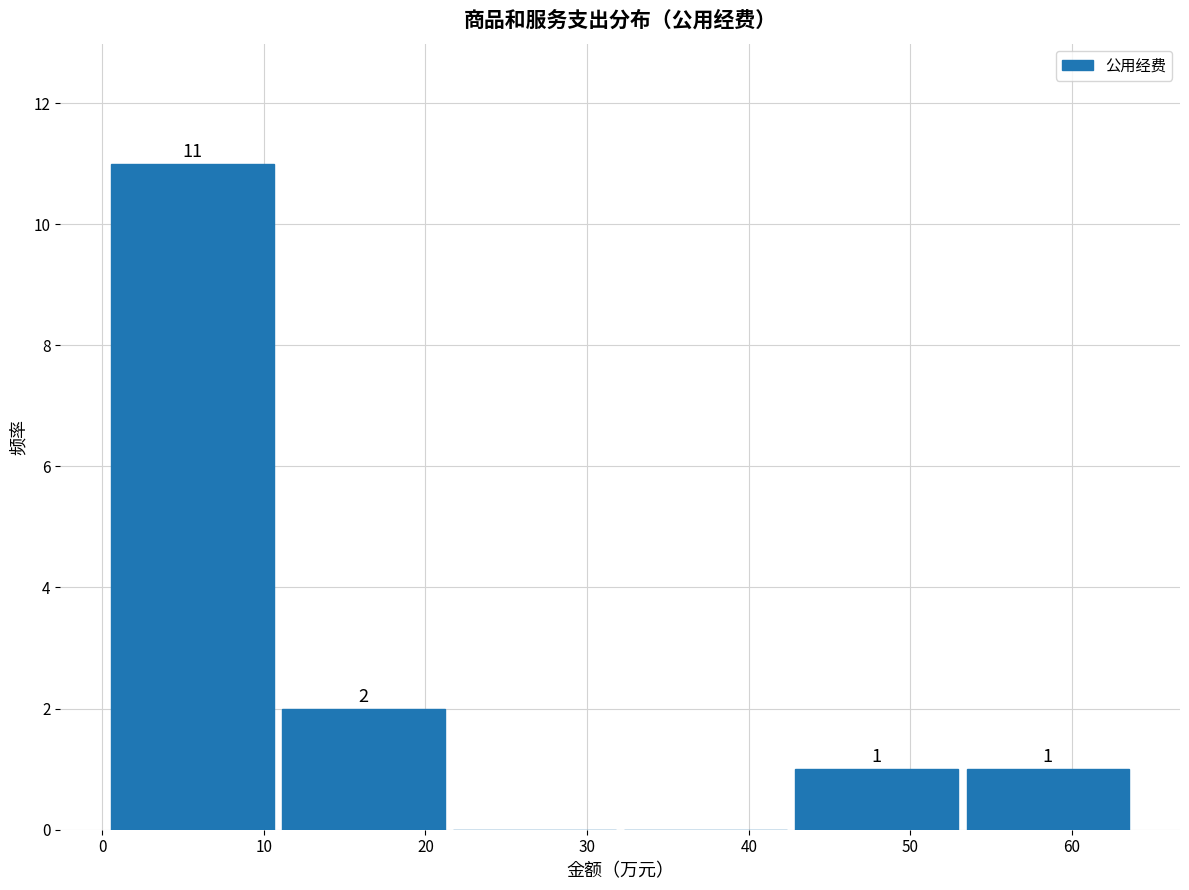

Which range on the x-axis has the tallest bar?

0 to 11